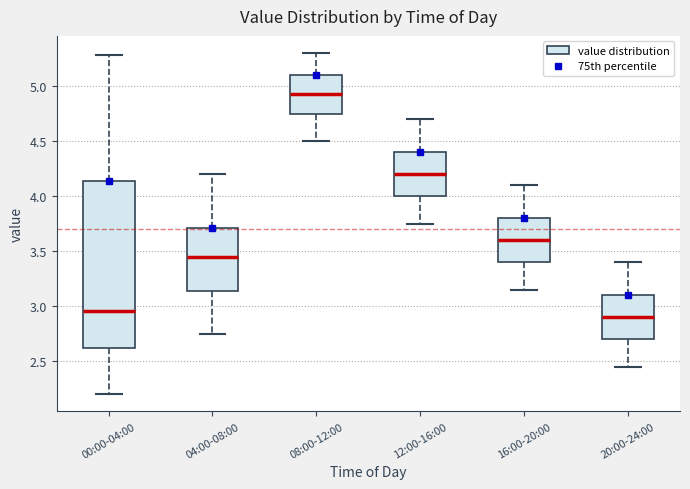

Reading left to right, transcribe this box plot: for each box, give where its median line is, the range the box spans, and where its two whiskers end, as read against the y-axis. The values are not printed on the chart, so give them approximately, as read against the axis.

00:00-04:00: median 2.95, box 2.60 to 4.15, whiskers 2.20 to 5.30
04:00-08:00: median 3.45, box 3.15 to 3.70, whiskers 2.75 to 4.20
08:00-12:00: median 4.95, box 4.75 to 5.10, whiskers 4.50 to 5.30
12:00-16:00: median 4.20, box 4.00 to 4.40, whiskers 3.75 to 4.70
16:00-20:00: median 3.60, box 3.40 to 3.80, whiskers 3.15 to 4.10
20:00-24:00: median 2.90, box 2.70 to 3.10, whiskers 2.45 to 3.40